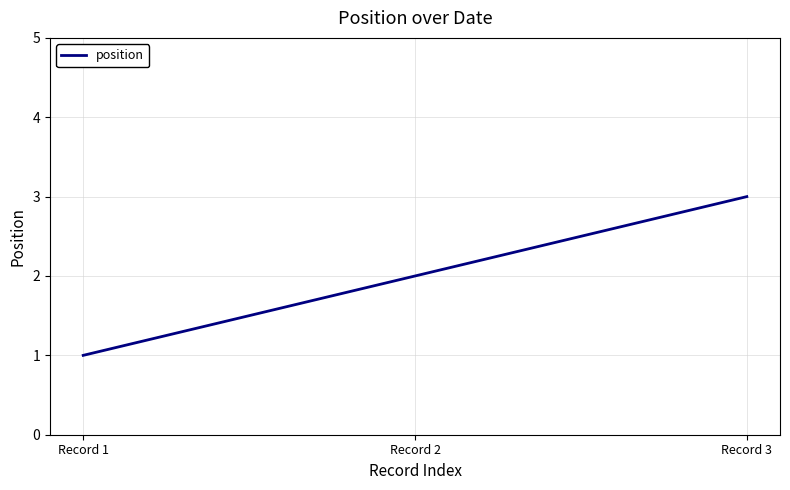

Does the chart have visible grid lines?

Yes